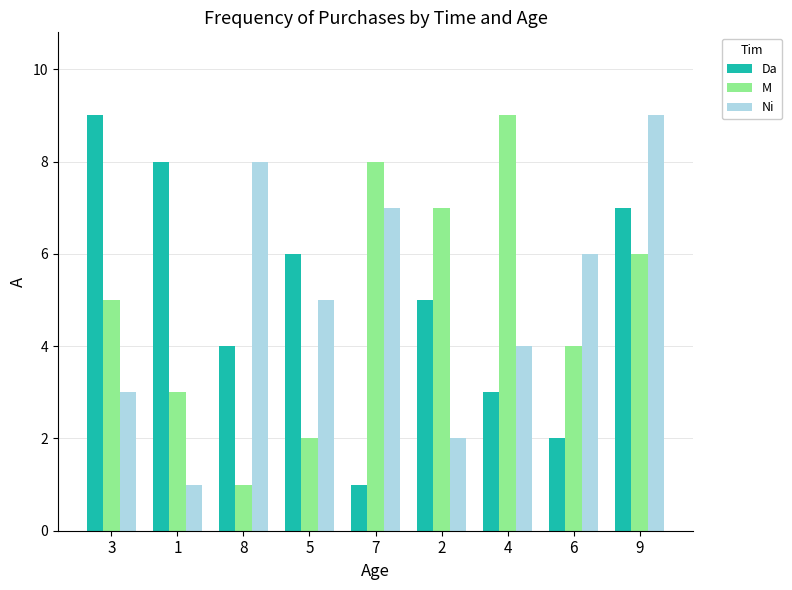

Is the value of Ni at 8 greater than the value of M at 9?

Yes